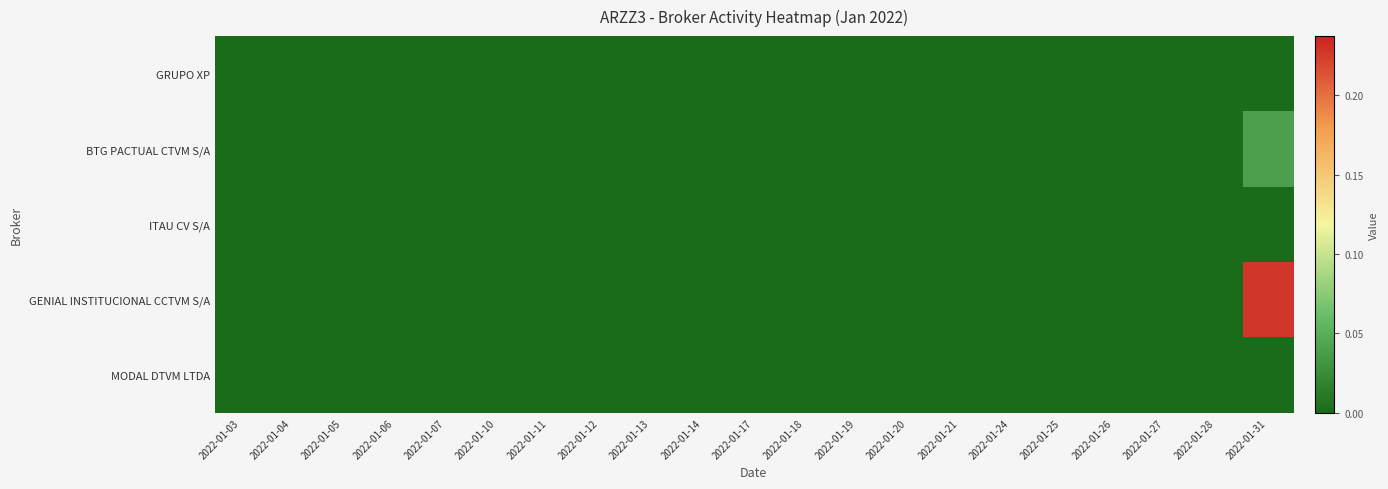

Which has a higher value, 2022-01-25 or 2022-01-21?

2022-01-25